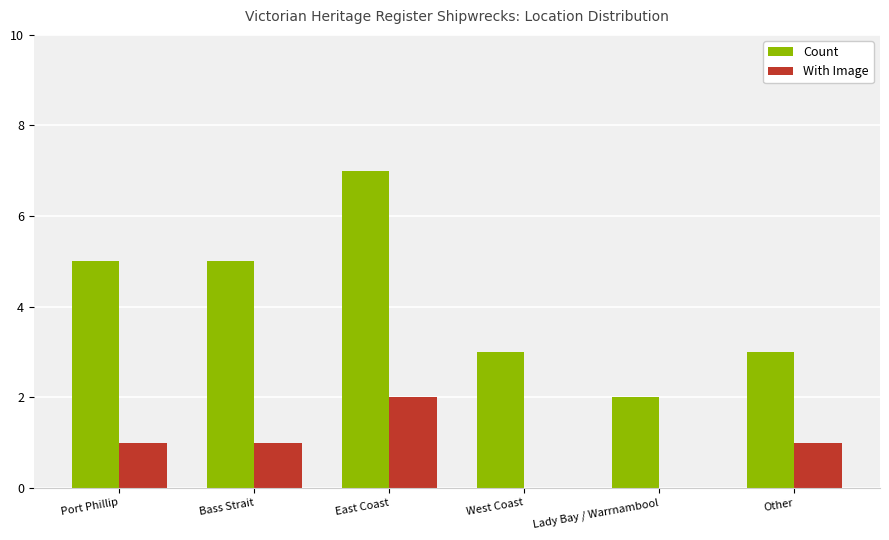

What is the maximum value for Count?

7